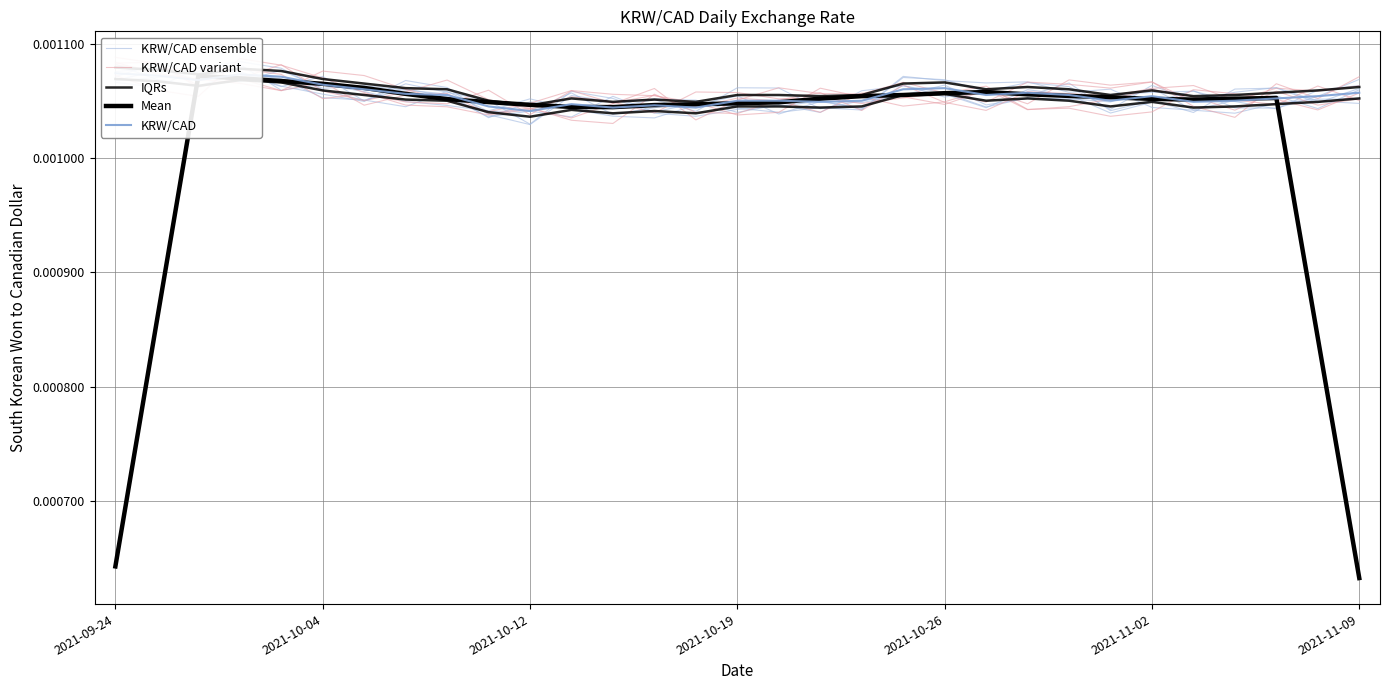

Is it true that KRW/CAD equals 0.0 at 12?

False